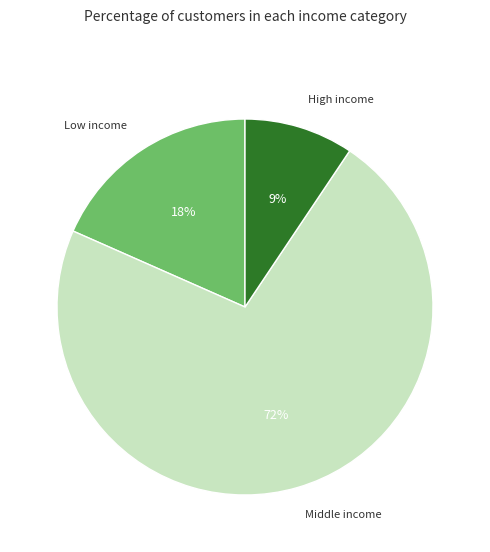

Is there any slice that represents more than half of the pie?

Yes